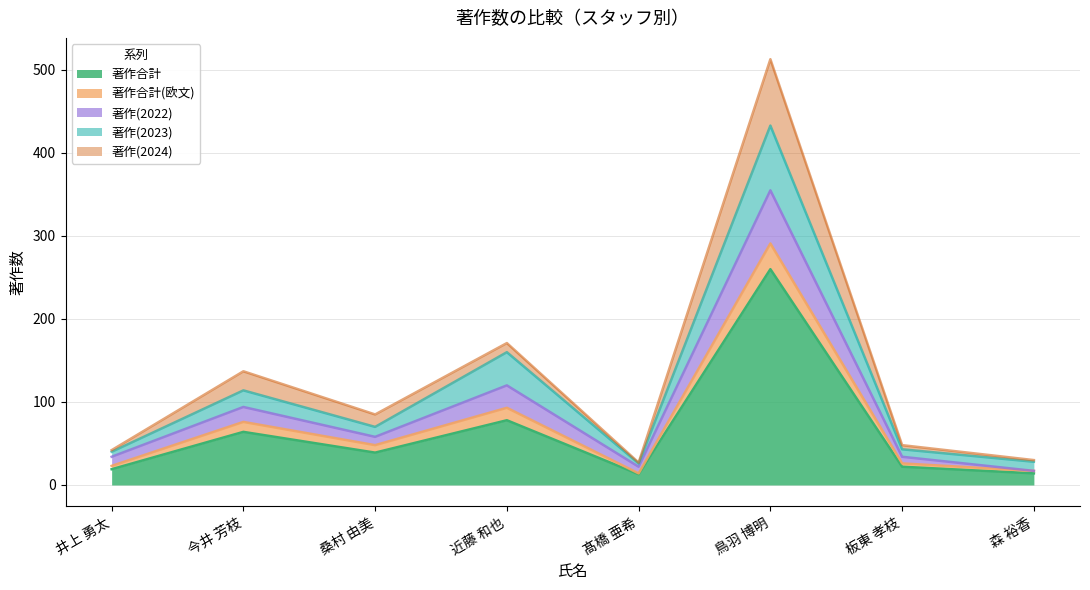

How many lines are shown in the chart?

5